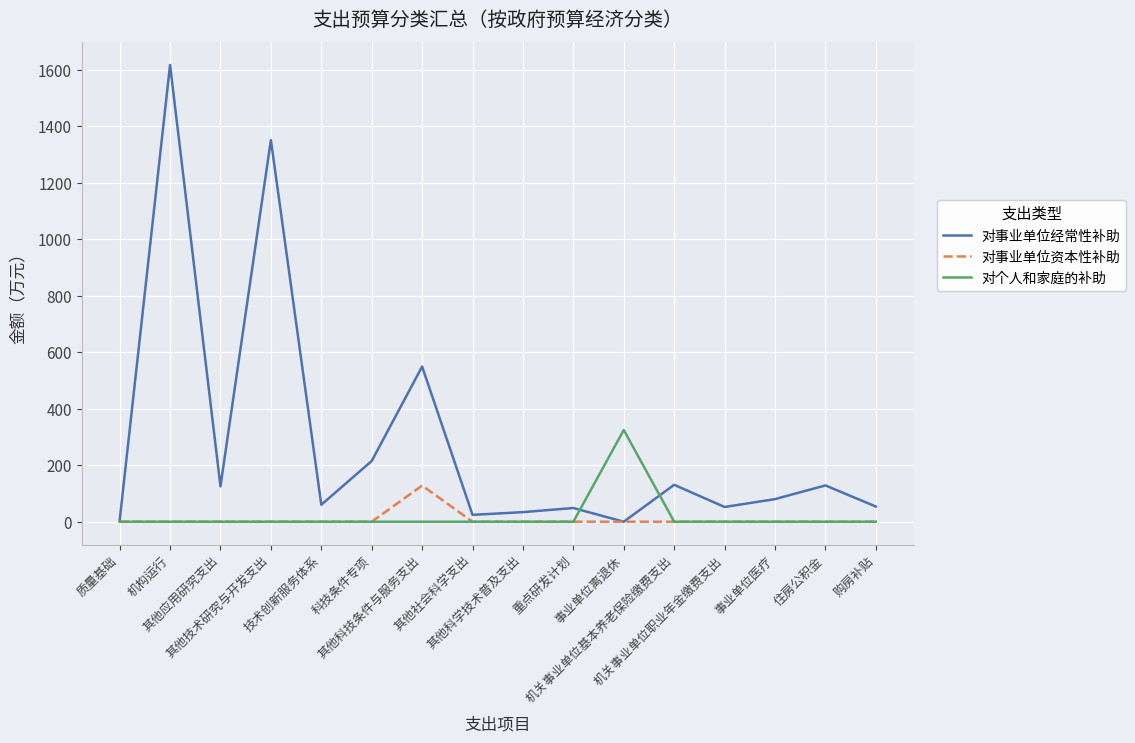

Rank the series by their maximum value, from highest to lowest.

对事业单位经常性补助, 对个人和家庭的补助, 对事业单位资本性补助